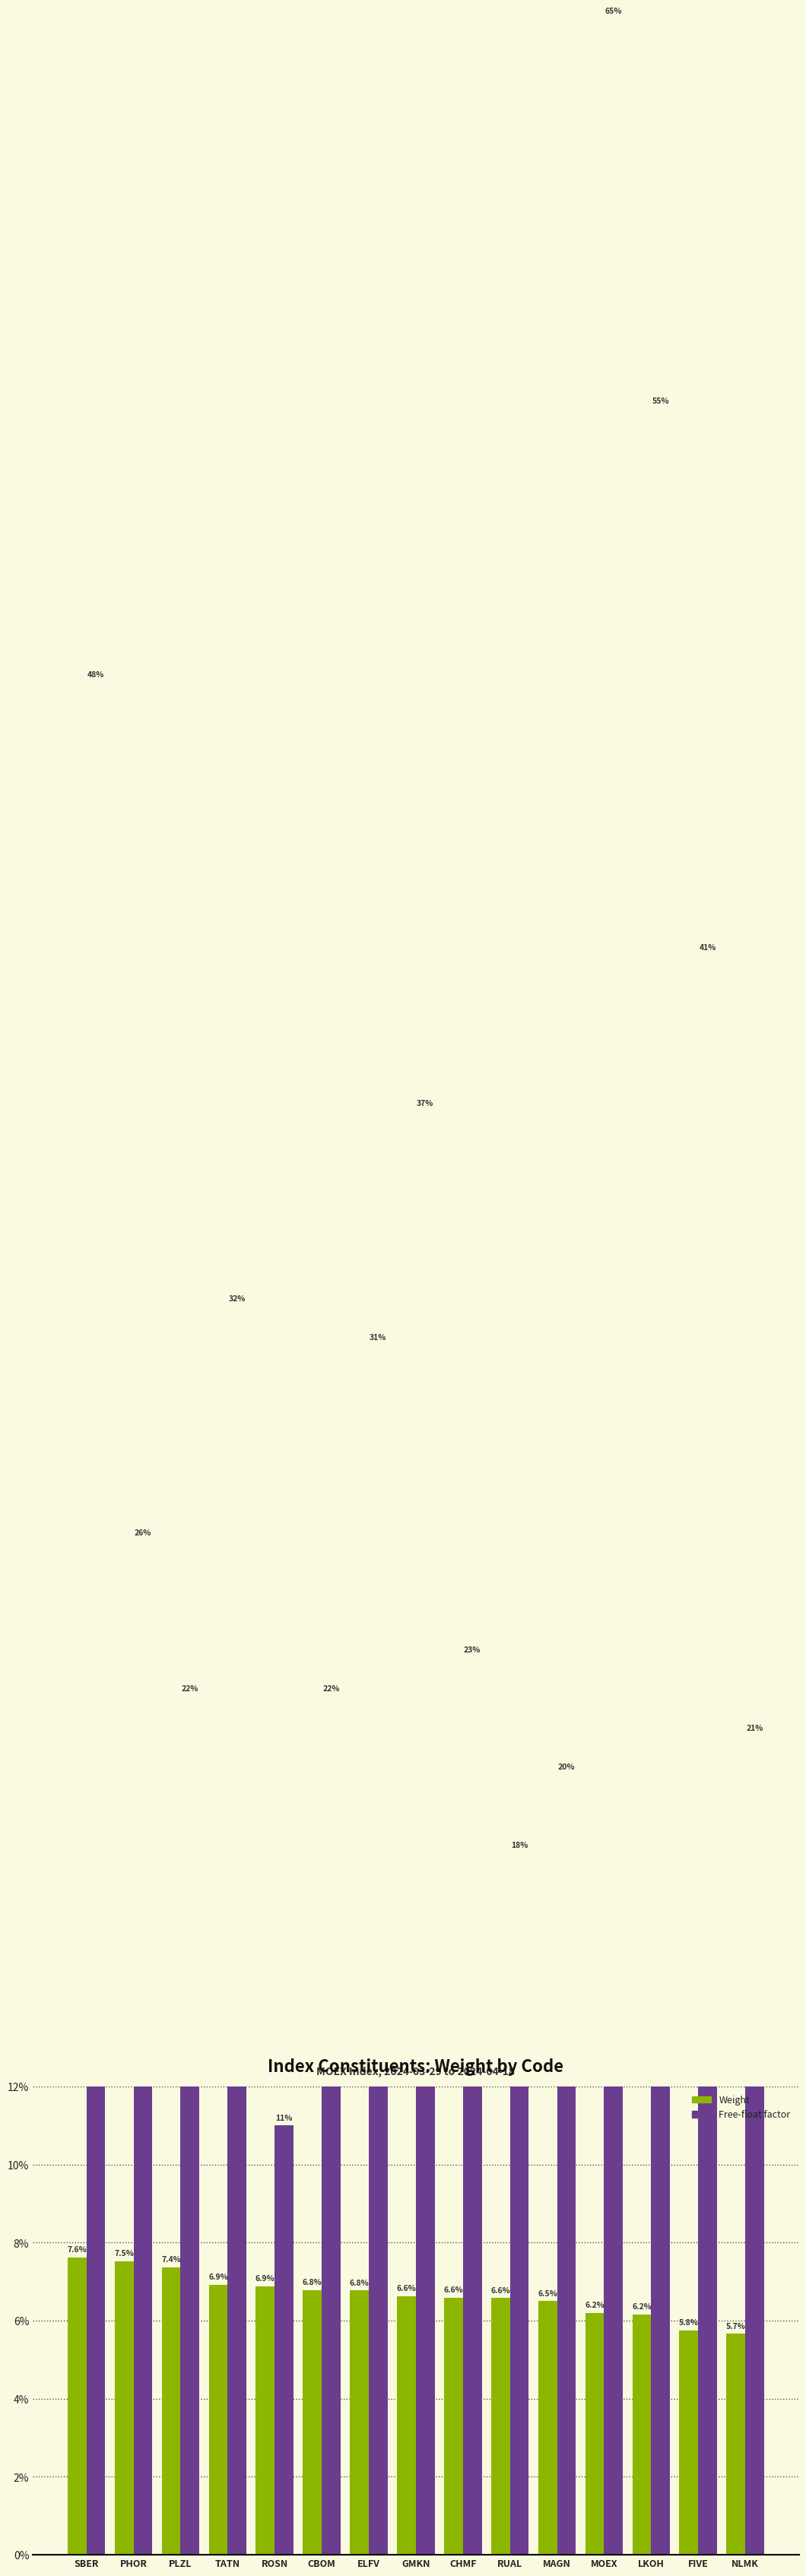

Reading left to right, list all the values displayed in this chart.

Weight: 0.1	0.1	0.1	0.1	0.1	0.1	0.1	0.1	0.1	0.1	0.1	0.1	0.1	0.1	0.1
Free-float factor: 0.5	0.3	0.2	0.3	0.1	0.2	0.3	0.4	0.2	0.2	0.2	0.7	0.6	0.4	0.2